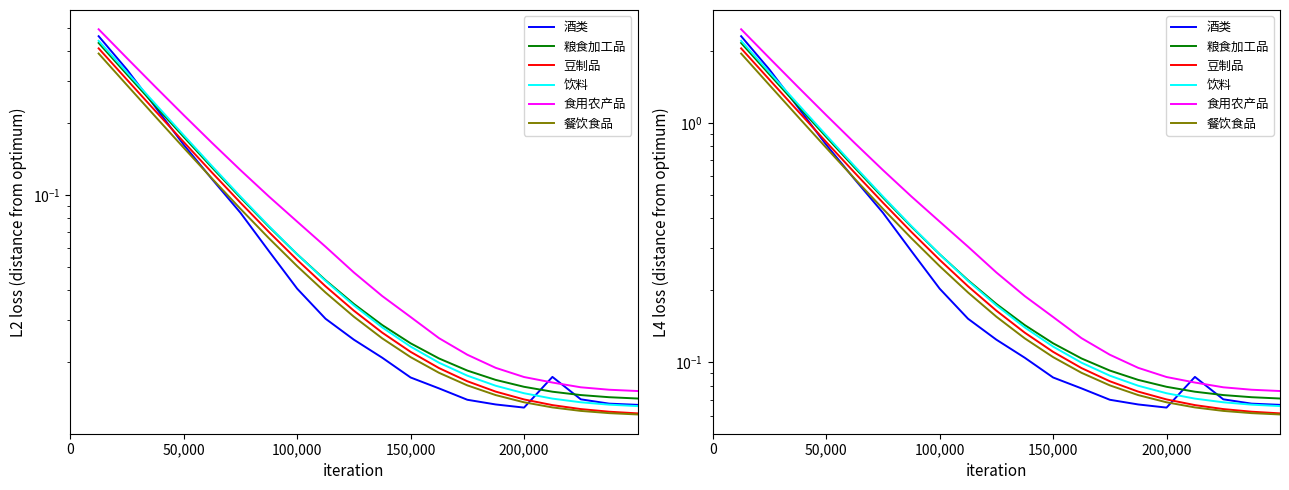

Which series has the widest spread of values?

食用农产品